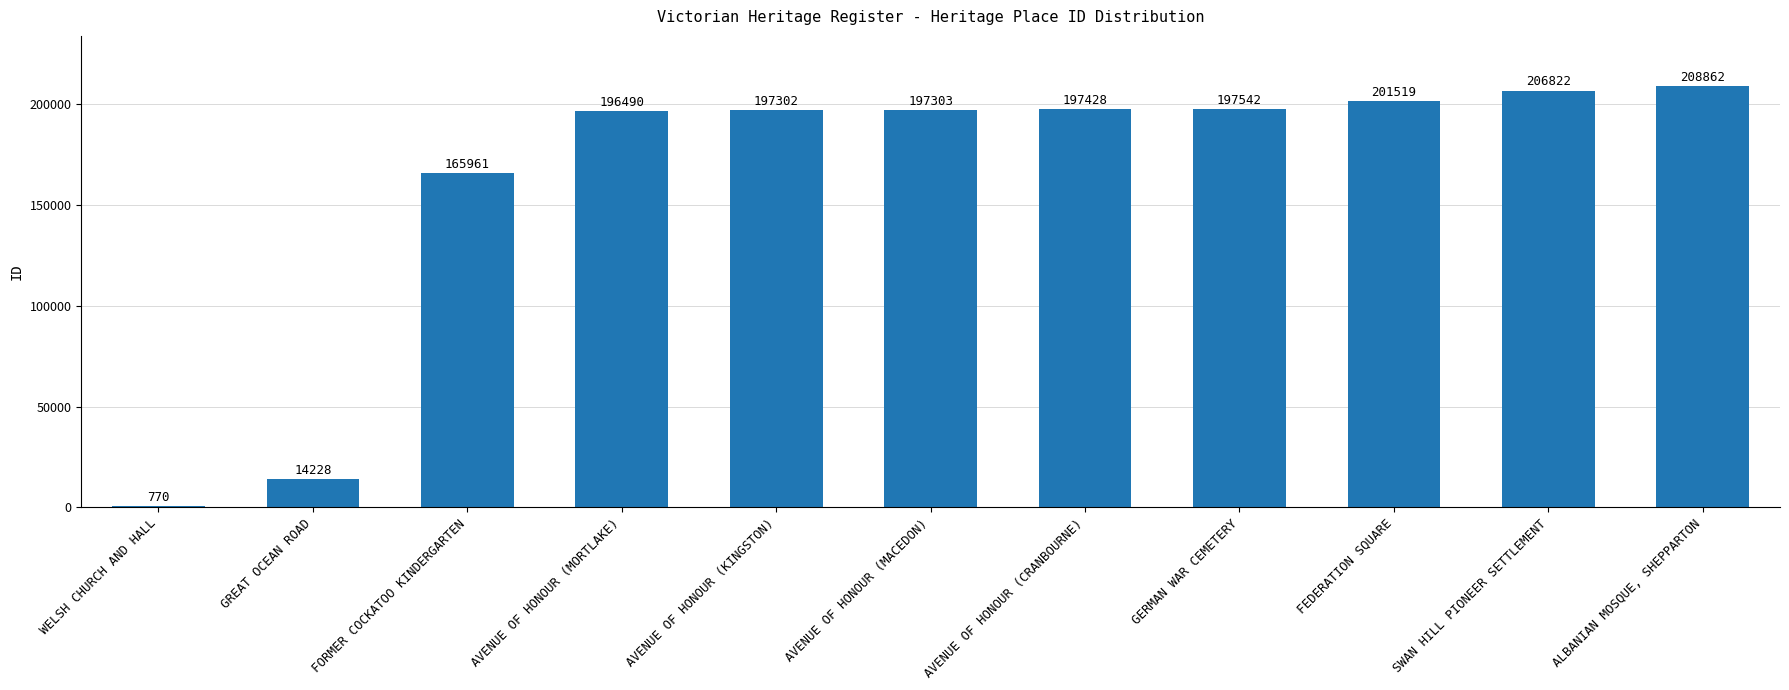

How many bars are there in total?

11